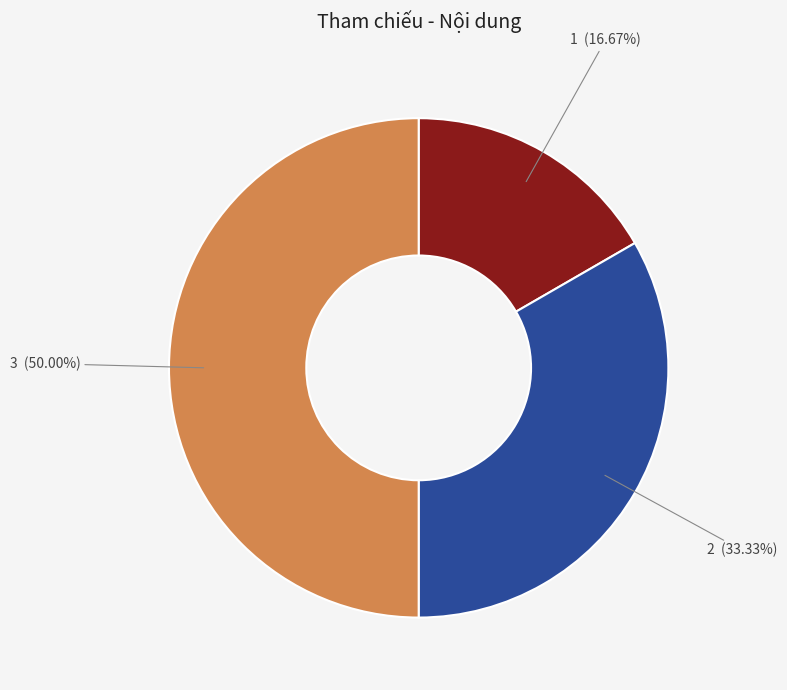

Is there a majority slice in this chart?

No